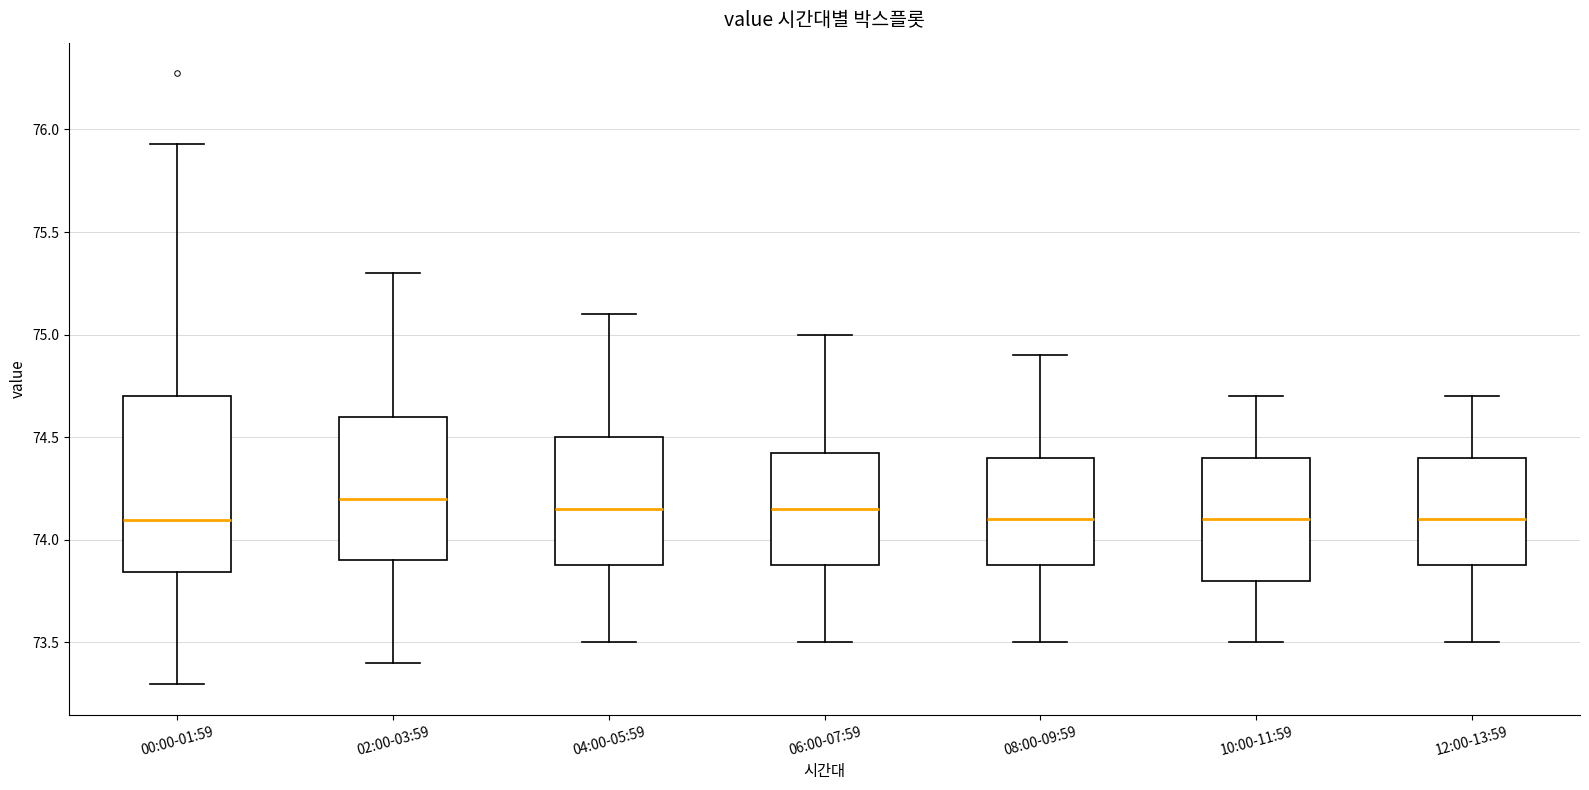

Which box is the tallest, from its lower edge to its upper edge?

00:00-01:59